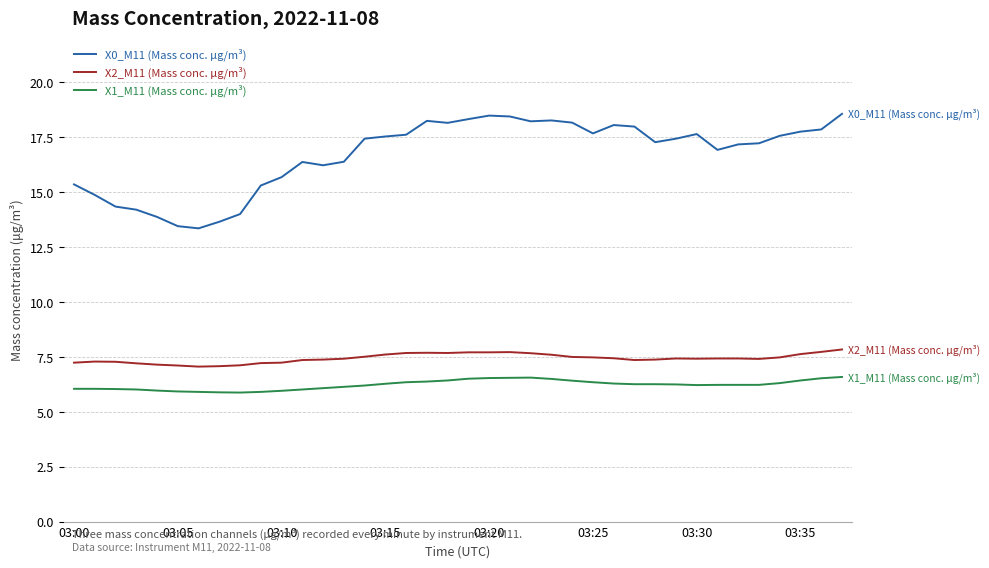

What is the highest value of the X2_M11 (Mass conc. μg/m³) series?

7.8